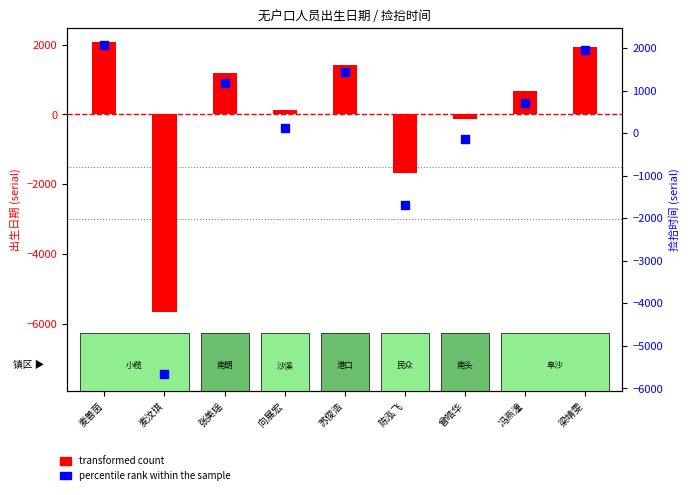

Approximately how many times larger is the value at 麦善茵 compared to 冯燕潼?

3.0